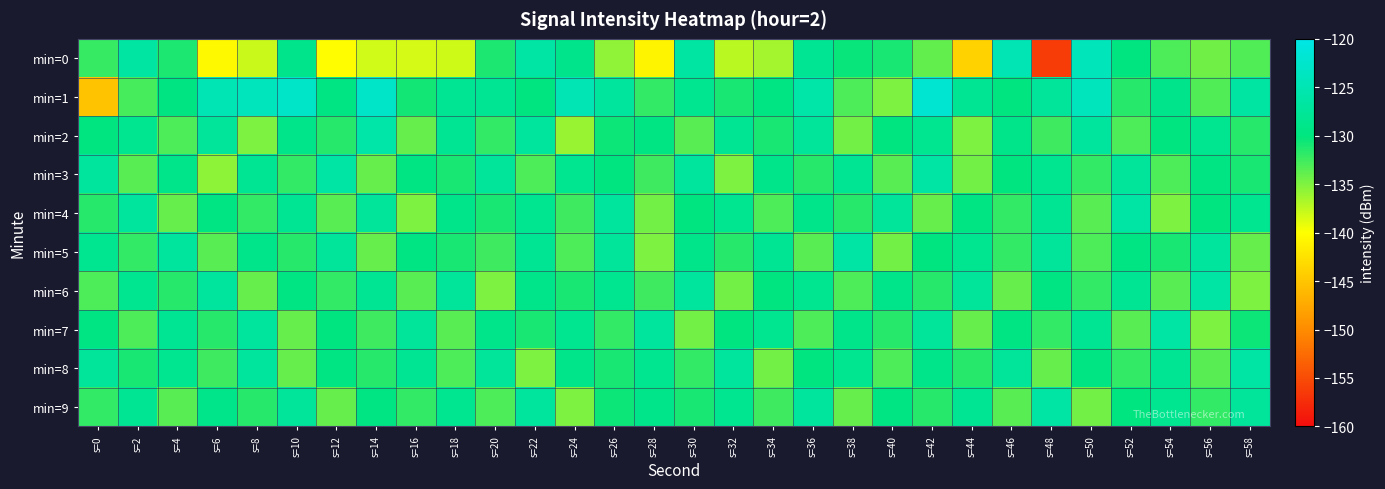

At which category does the chart reach its peak across all series?

s=42